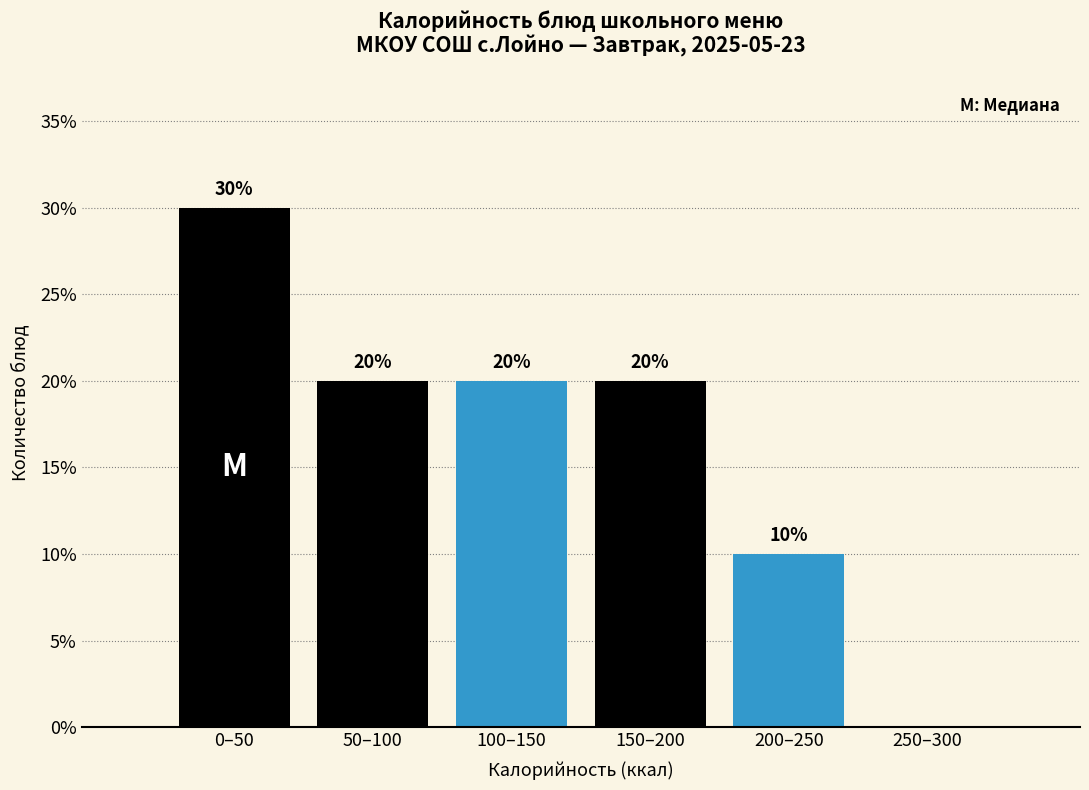

Reading left to right, extract all data points from this chart.

0–50=30	50–100=20	100–150=20	150–200=20	200–250=10	250–300=0